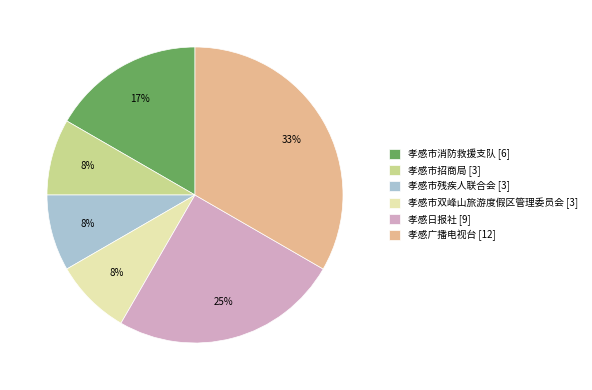

Does 孝感市消防救援支队 account for over 50% of the chart?

No